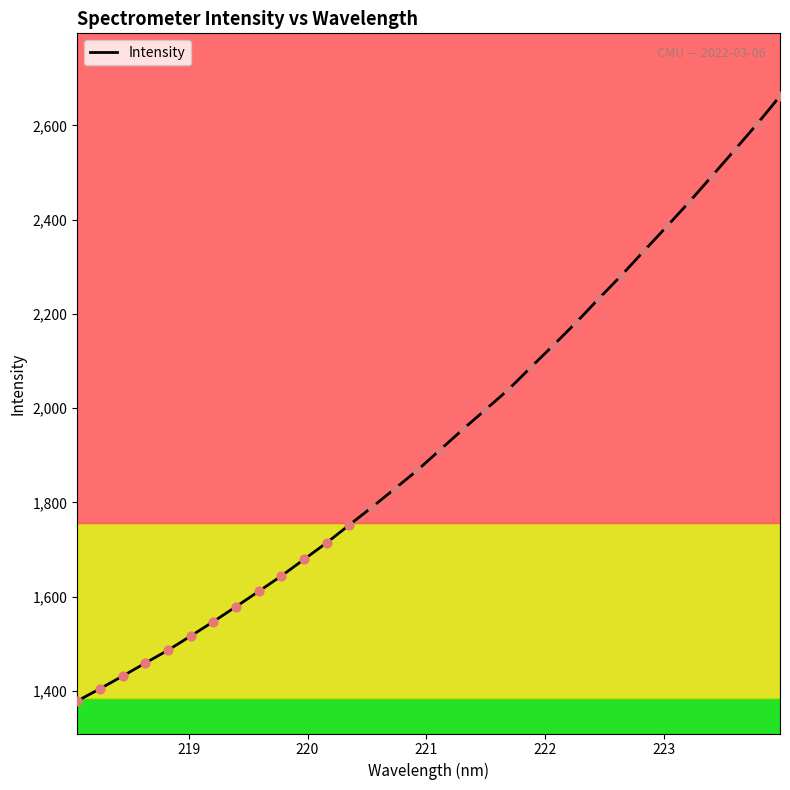

What is the smallest value displayed?

1378.6